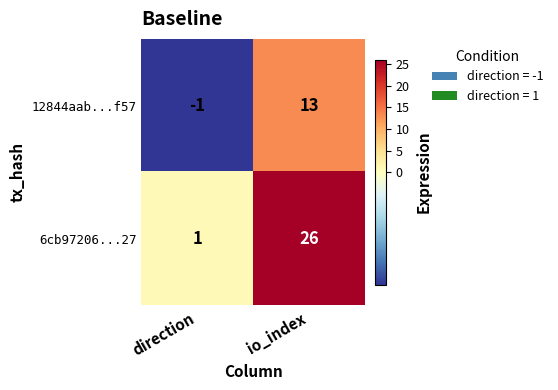

What is the spread (max minus min) of values at io_index?

13